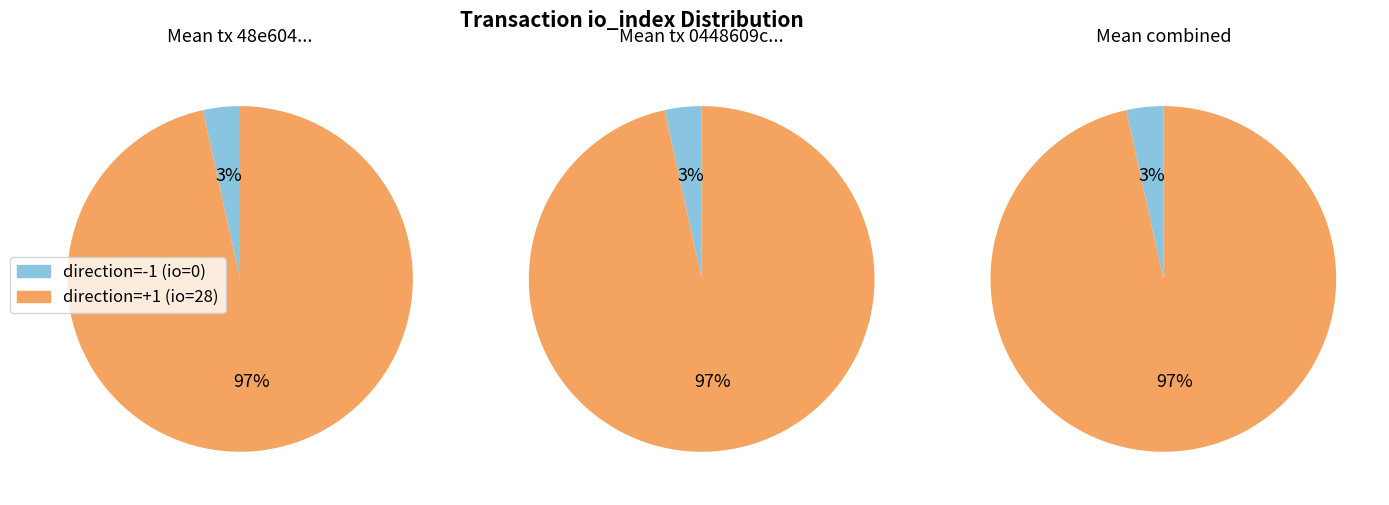

How many segments does this pie chart have?

2